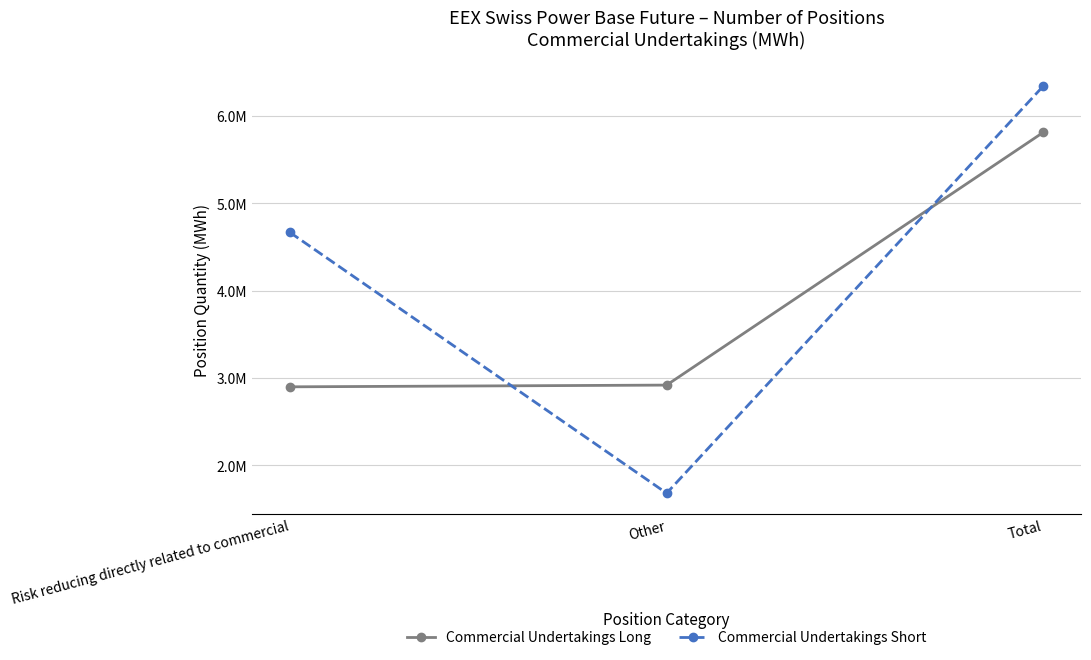

Which series has the widest spread of values?

Commercial Undertakings Short